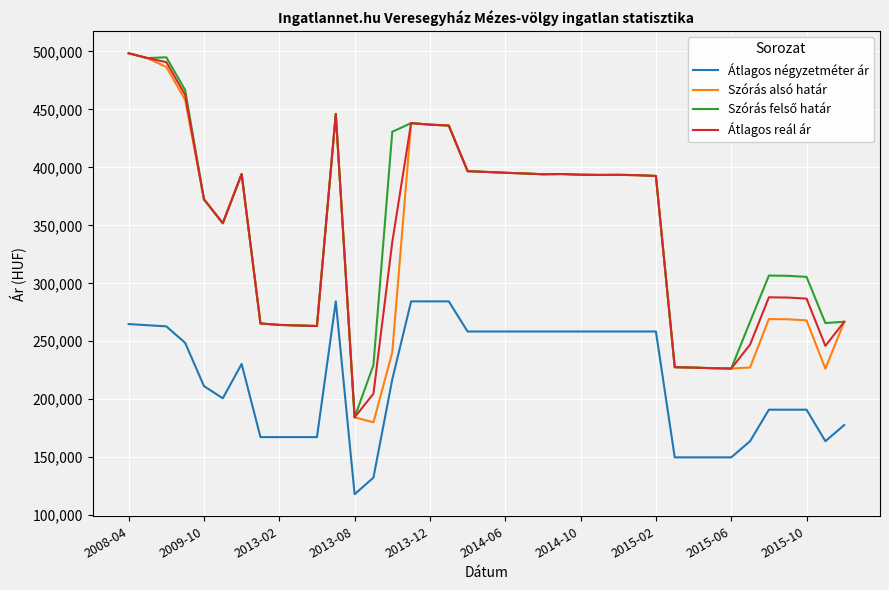

What is the maximum value for Átlagos négyzetméter ár?

284415